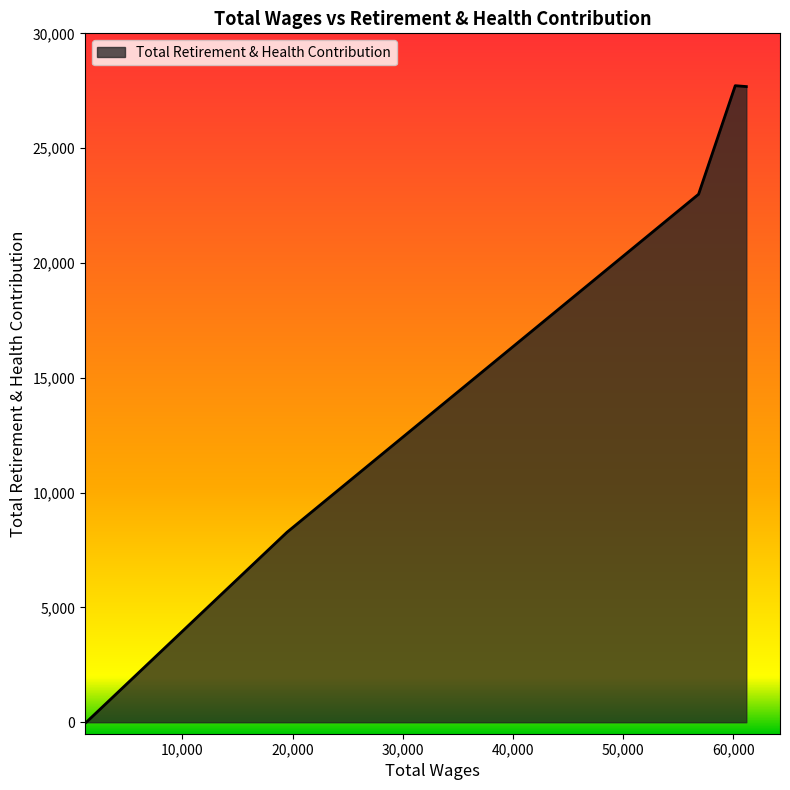

What is the greatest value displayed?

27720